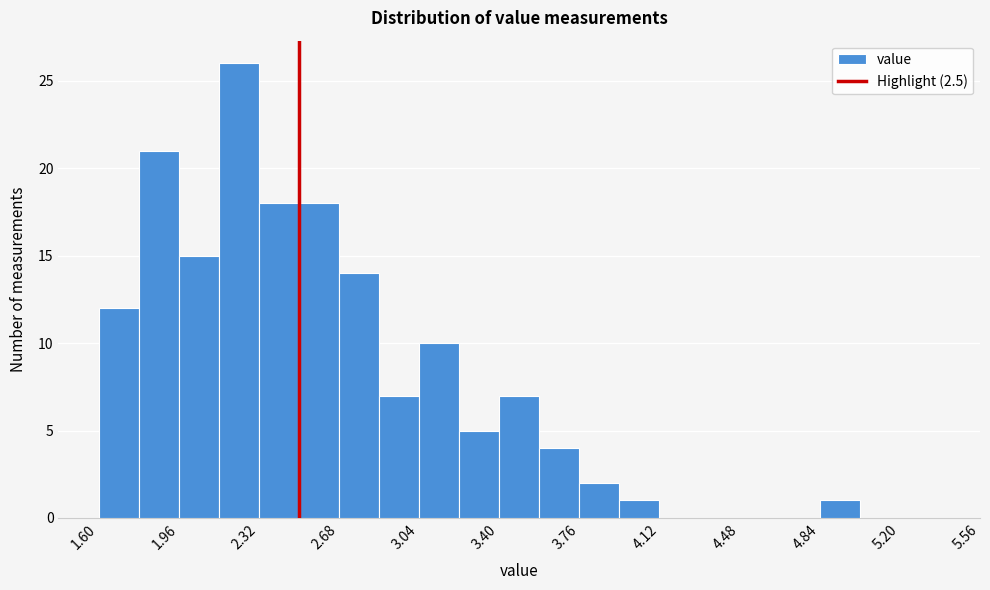

Around what value on the x-axis is the tallest bar? Give the approximate position of its centre, as read against the axis.

2.25